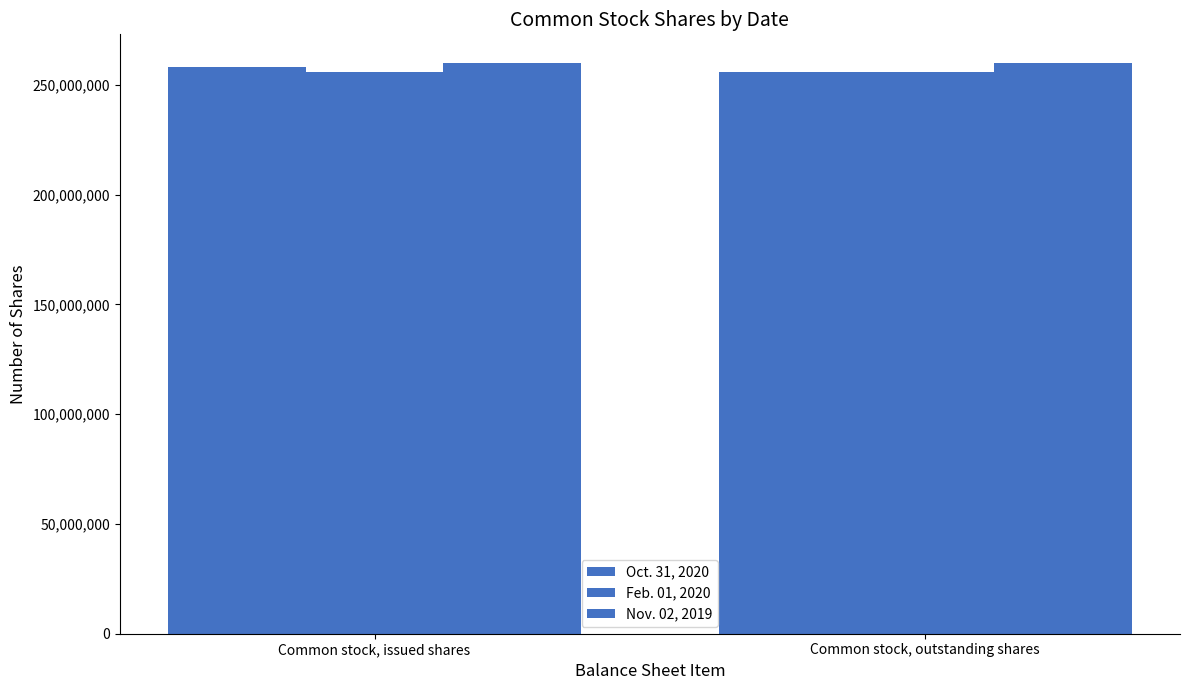

What position from the right is Common stock, issued shares?

2